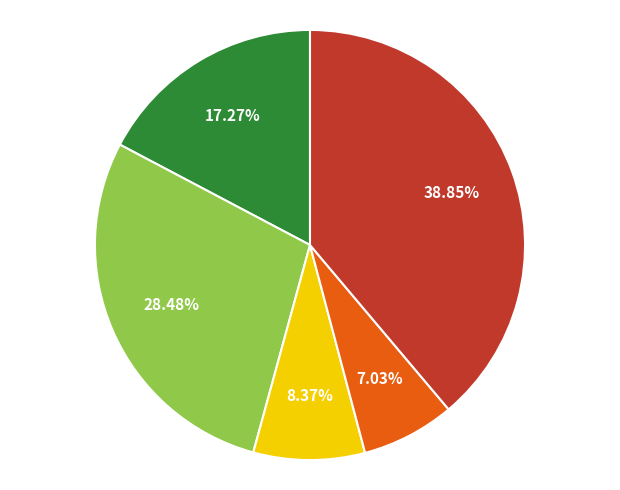

Does any single category account for the majority?

No